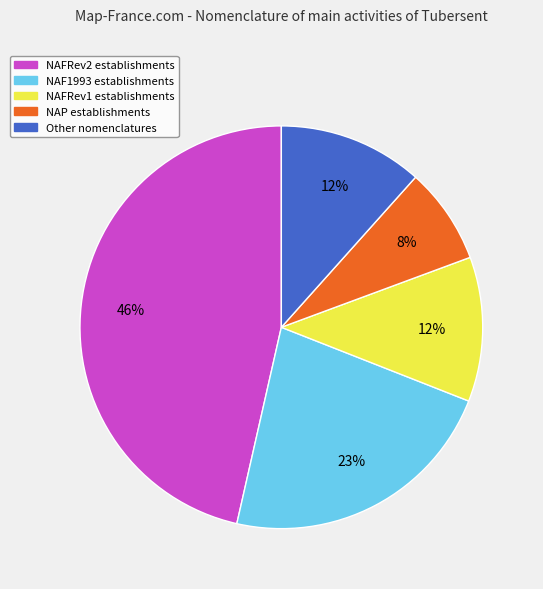

Which category has the smallest portion of the pie?

NAP